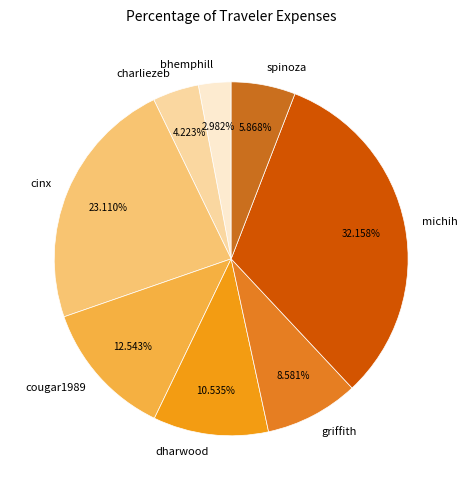

Is it true that griffith is 19% of the pie?

False